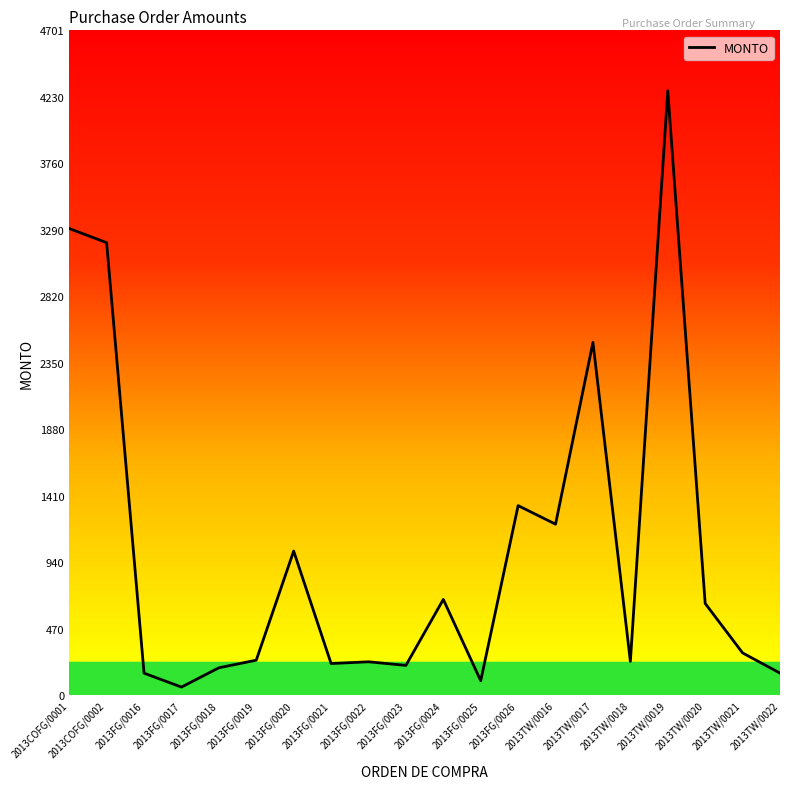

What is the greatest value displayed?

4273.7